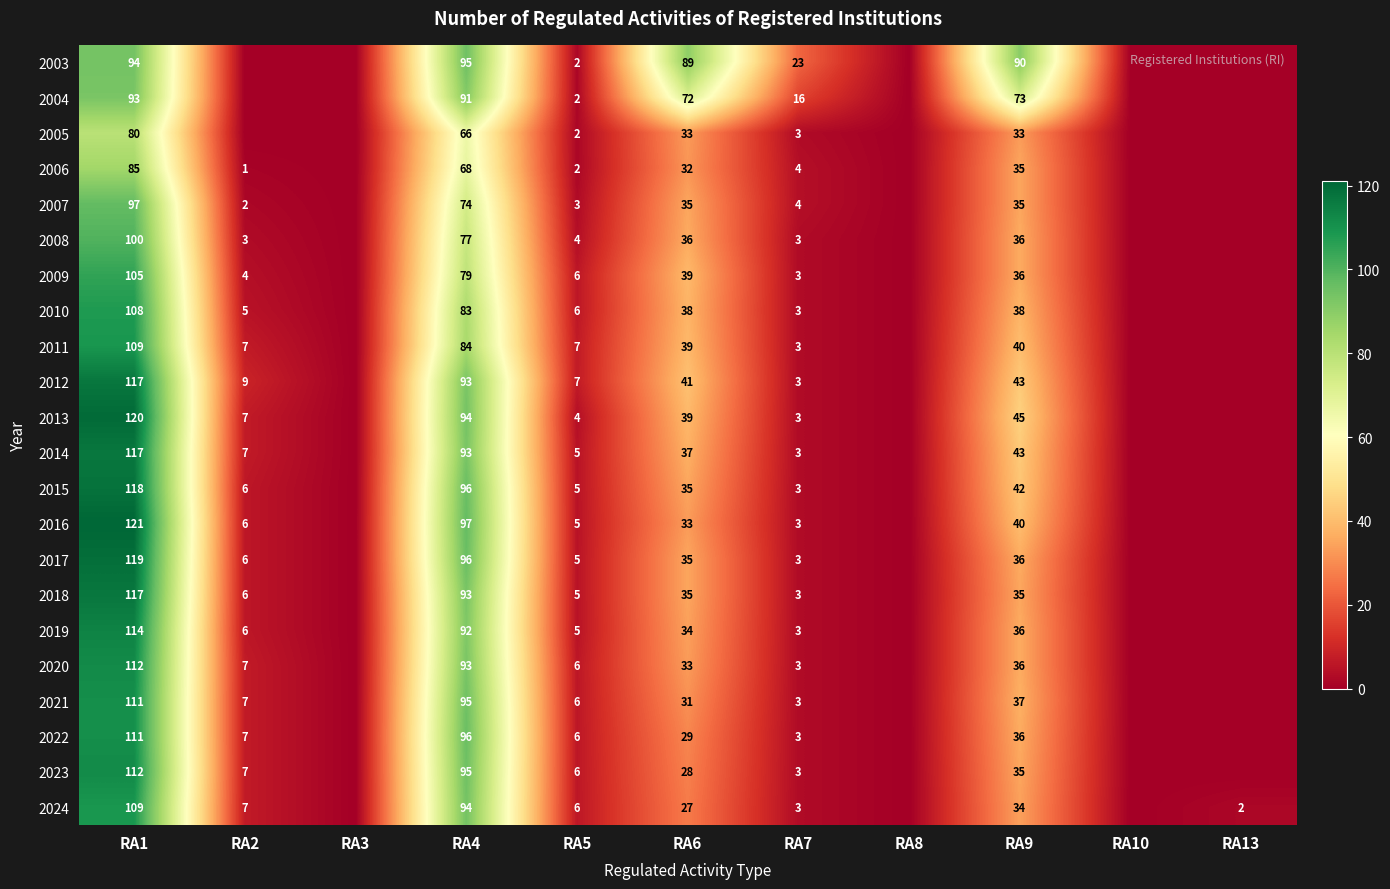

True or false: 2020 has a value of 10 at RA5.

False